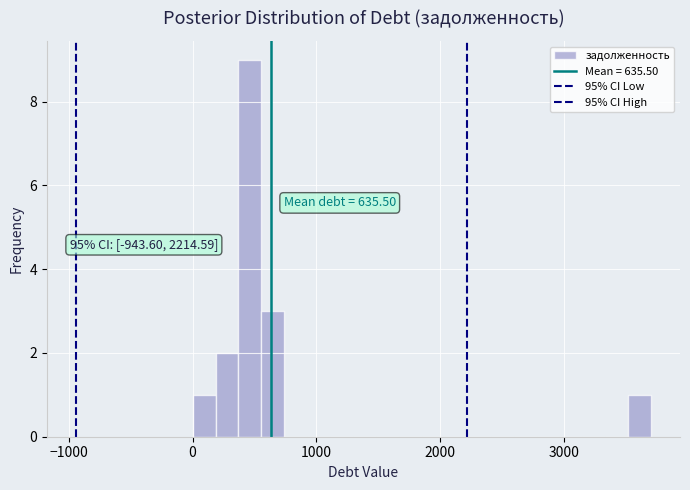

Around what value on the x-axis is the tallest bar? Give the approximate position of its centre, as read against the axis.

500